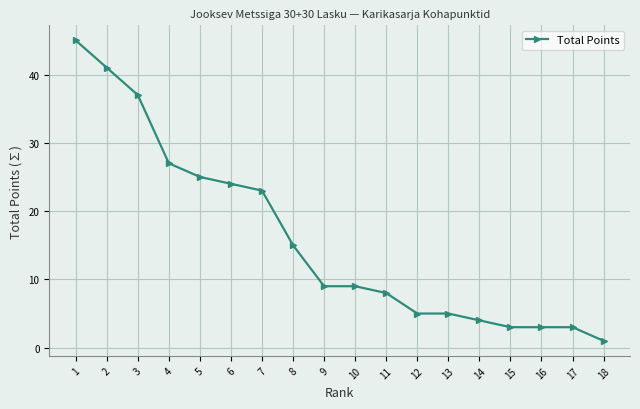

The chart shows a value of 45 at 1. True or false?

True